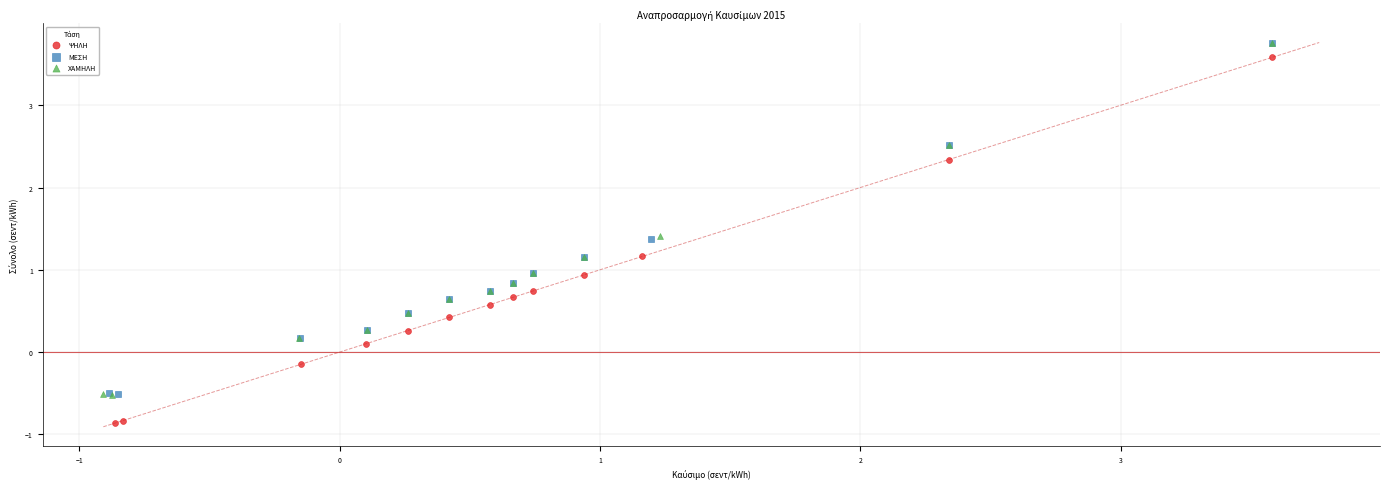

Which series contains the lowest Y value?

ΨΗΛΗ